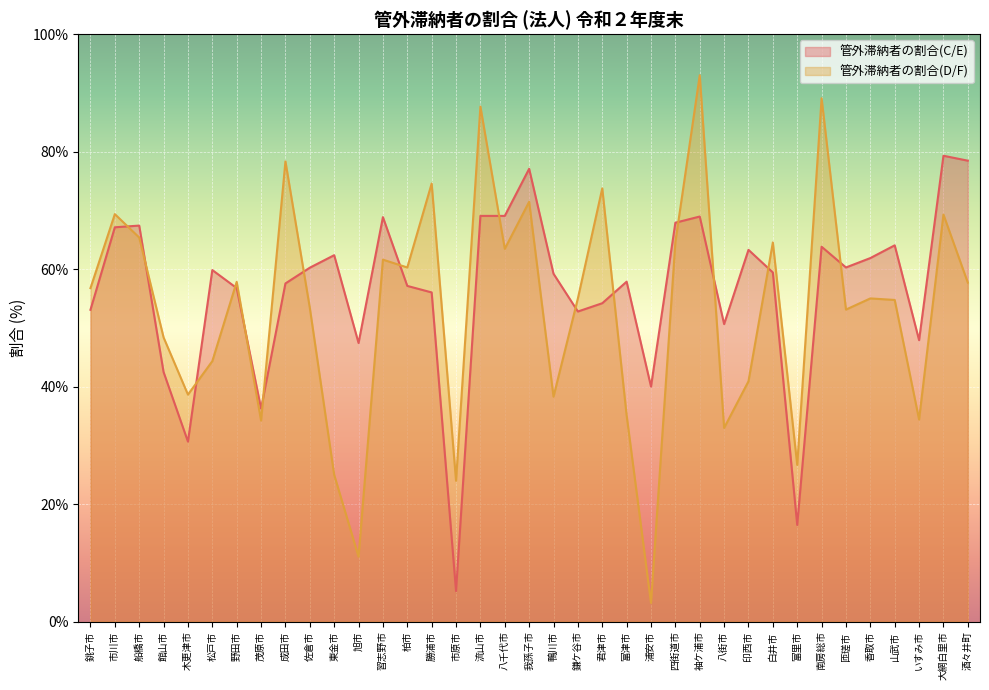

At which category is the sum across all series the highest?

袖ケ浦市